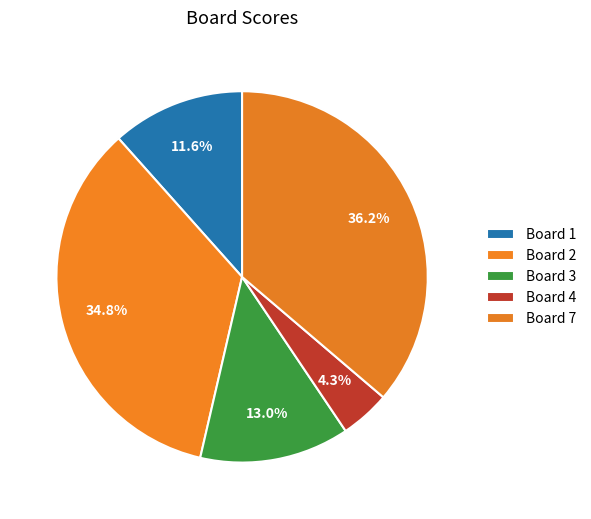

Is Board 1 the majority of the pie?

No